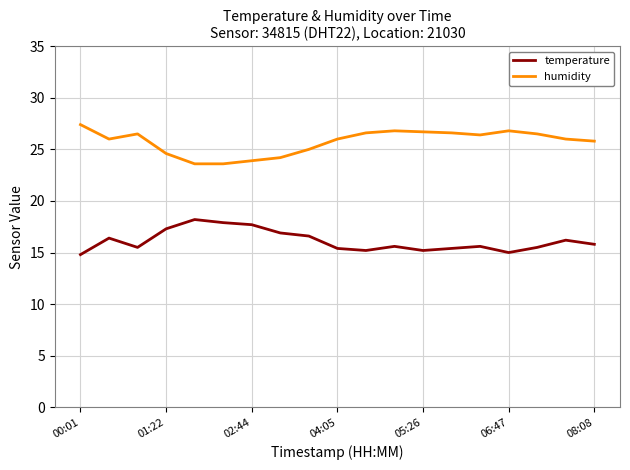

Which series has the largest total across all categories?

humidity